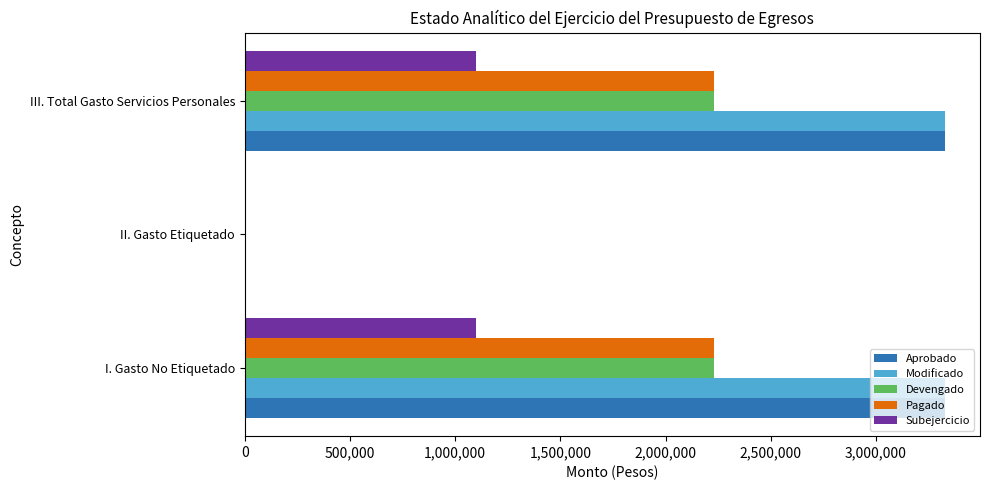

What is the sum of all Subejercicio values?

2195890.3